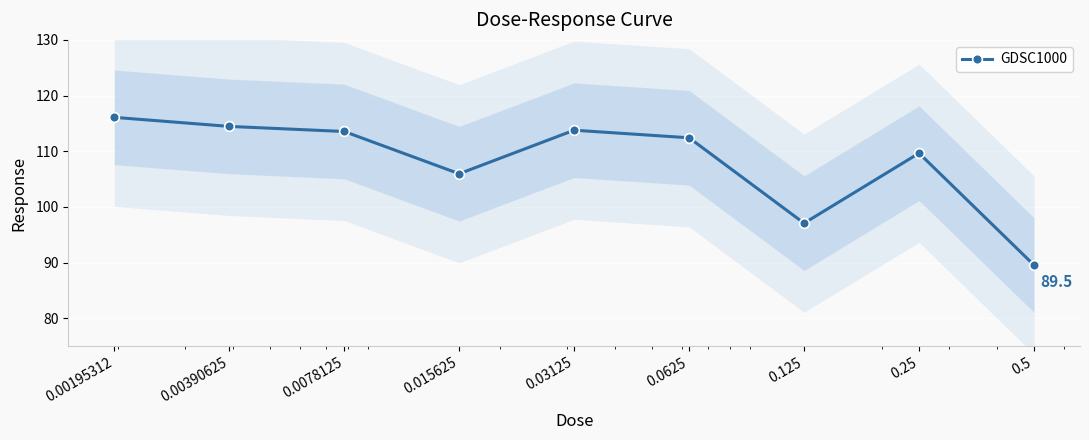

Rank the categories by value from lowest to highest.

0.5, 0.125, 0.015625, 0.25, 0.0625, 0.0078125, 0.03125, 0.00390625, 0.00195312